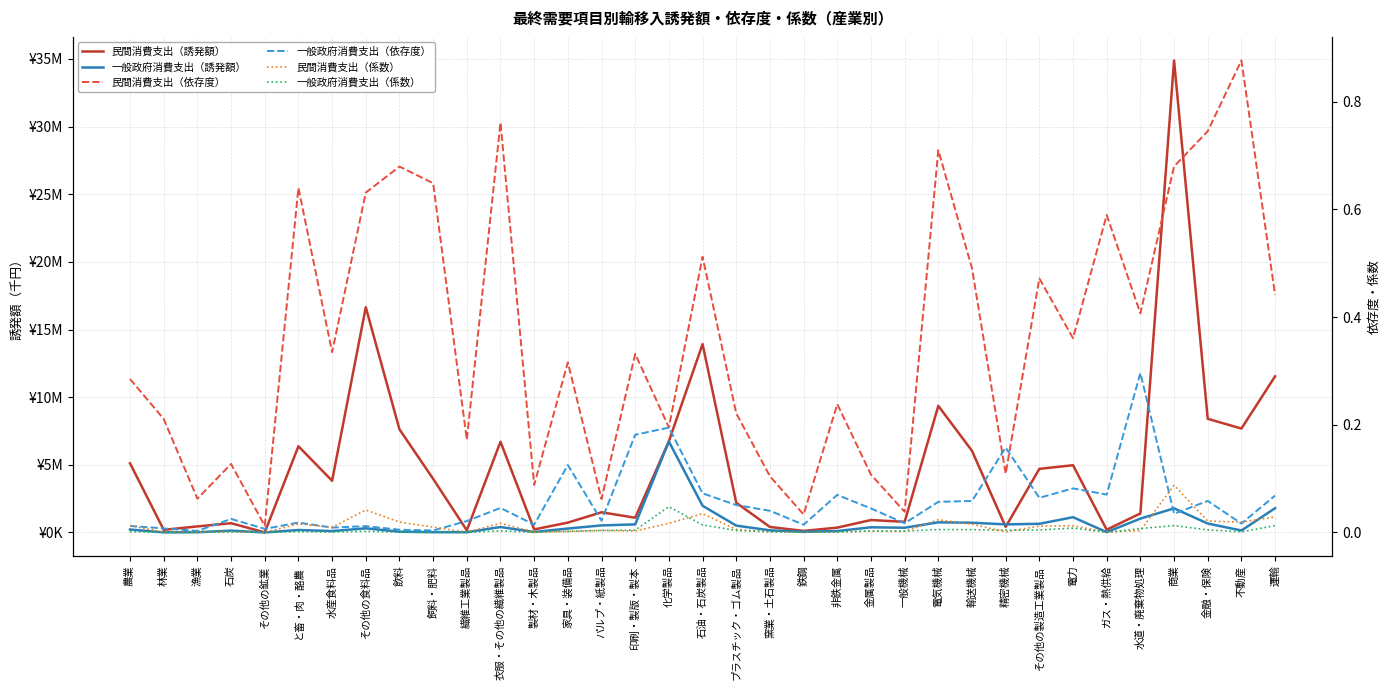

What position from the left is 一般機械?

24